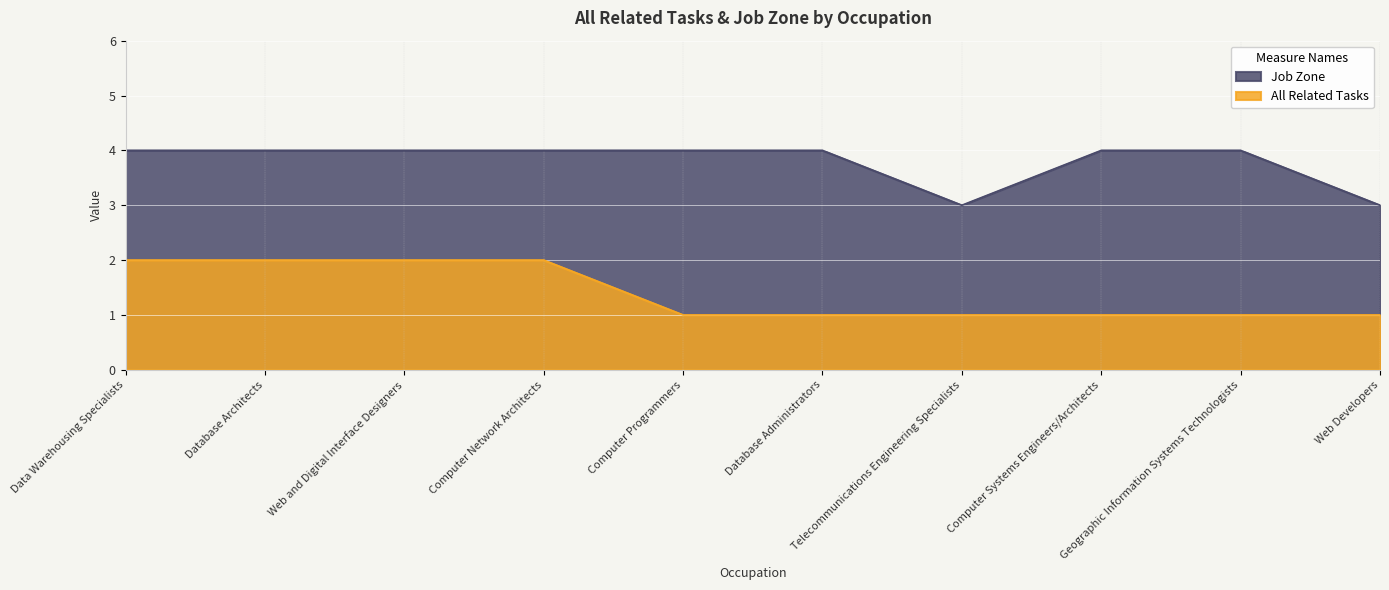

What is the label of the 1st point from the left?

Data Warehousing Specialists